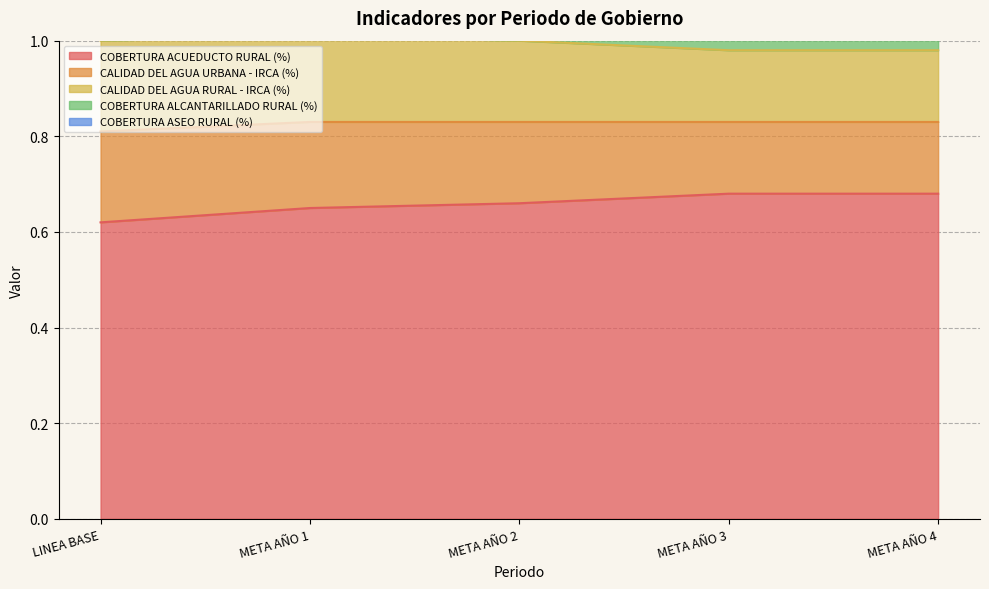

At which label does COBERTURA ACUEDUCTO RURAL (%) reach its minimum?

LINEA BASE